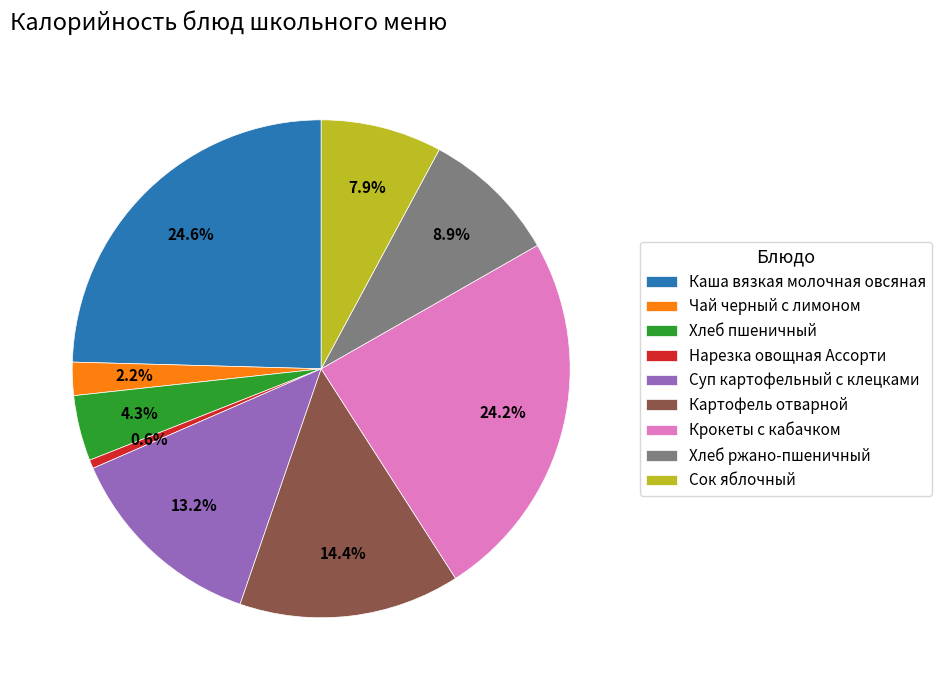

Which slice is the smallest?

Нарезка овощная Ассорти